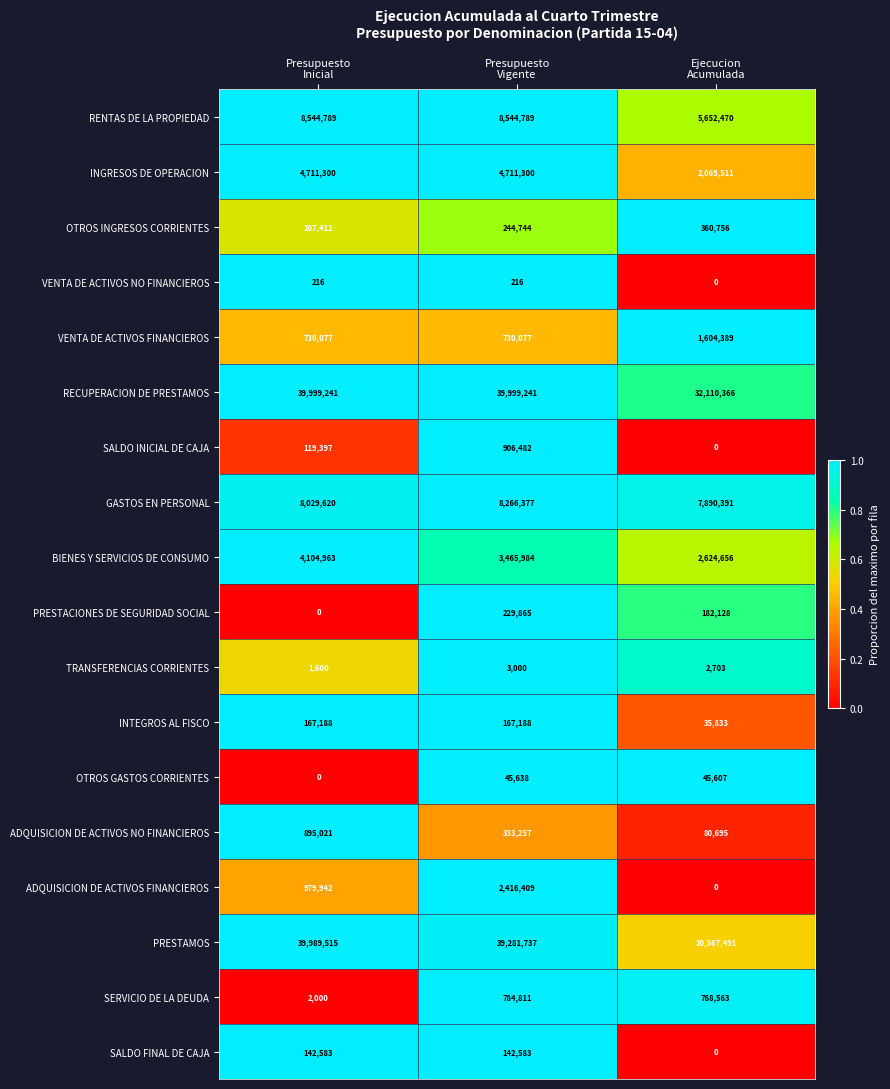

What is the lowest value of the PRESTAMOS series?

20567491